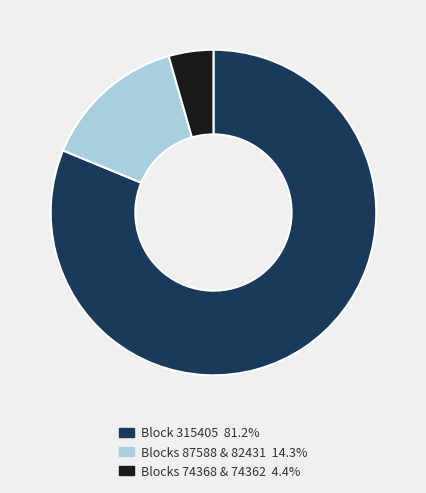

How many slices are in this pie chart?

3